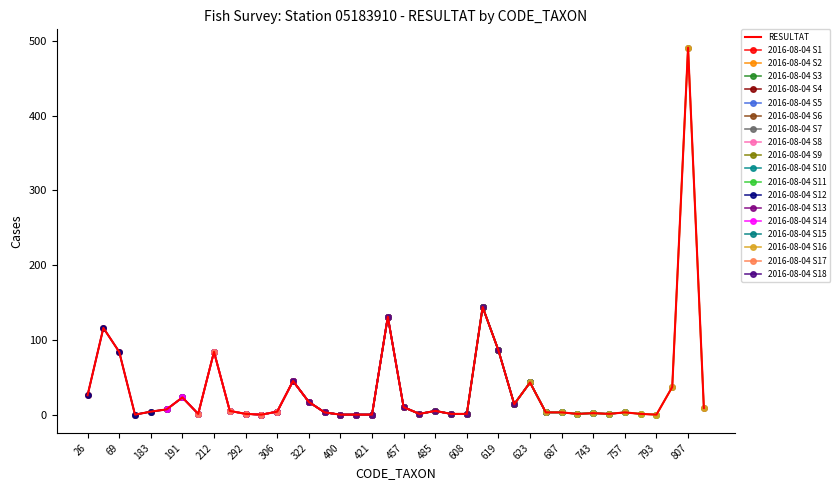

The value of RESULTAT at 619 is 86. True or false?

True